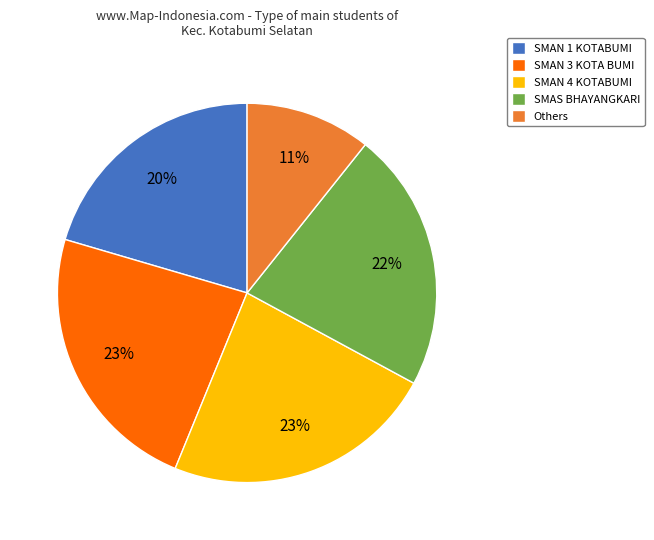

Combined, do SMAN 4 KOTABUMI and Others account for over 50%?

No